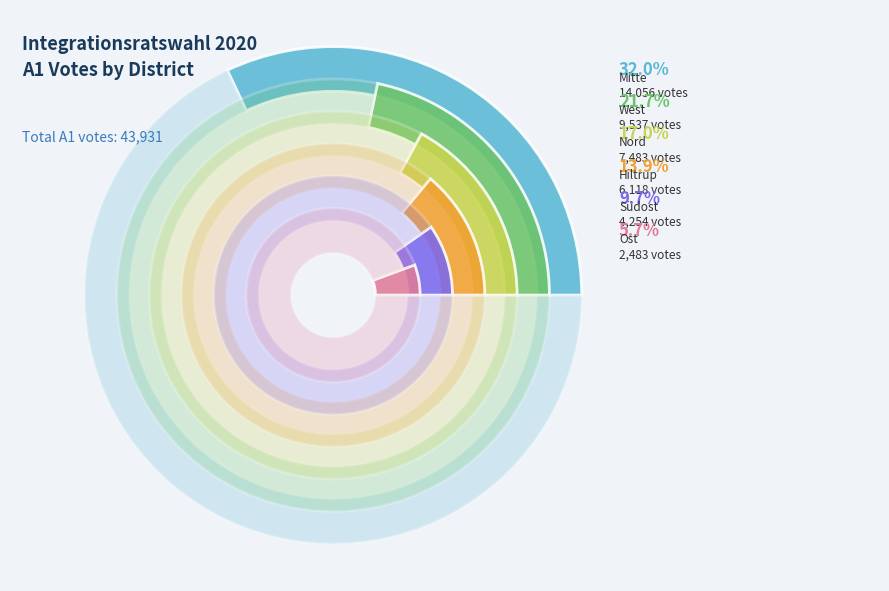

What is the ratio of the value at West to the value at Ost?

3.8